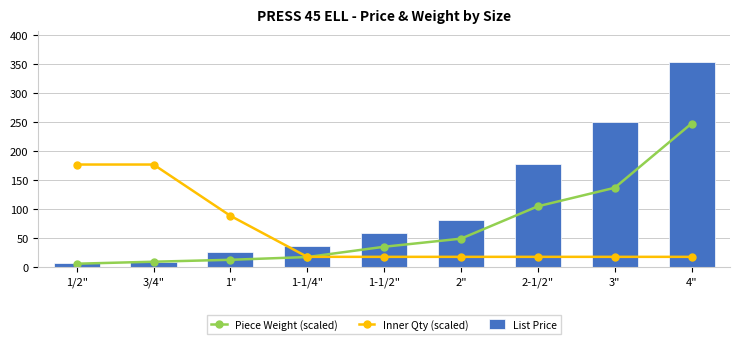

What is the label of the 5th bar from the right?

1-1/2"